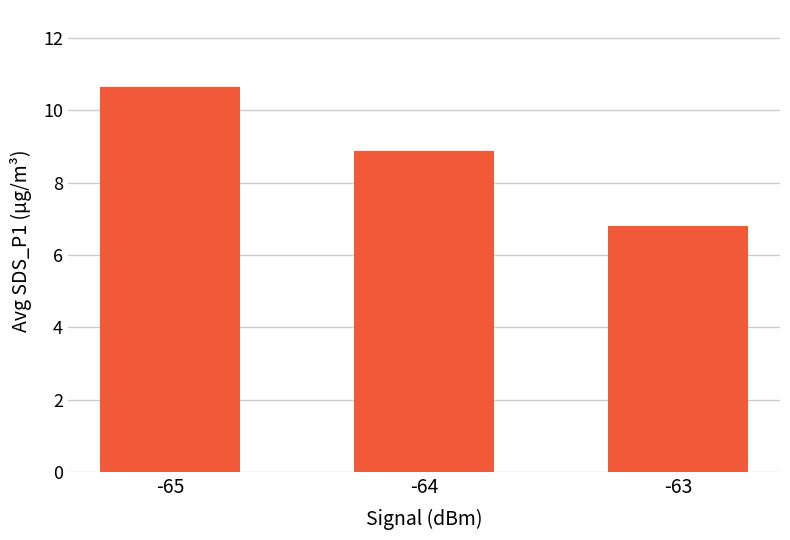

What is the difference between the maximum and minimum values?

3.9